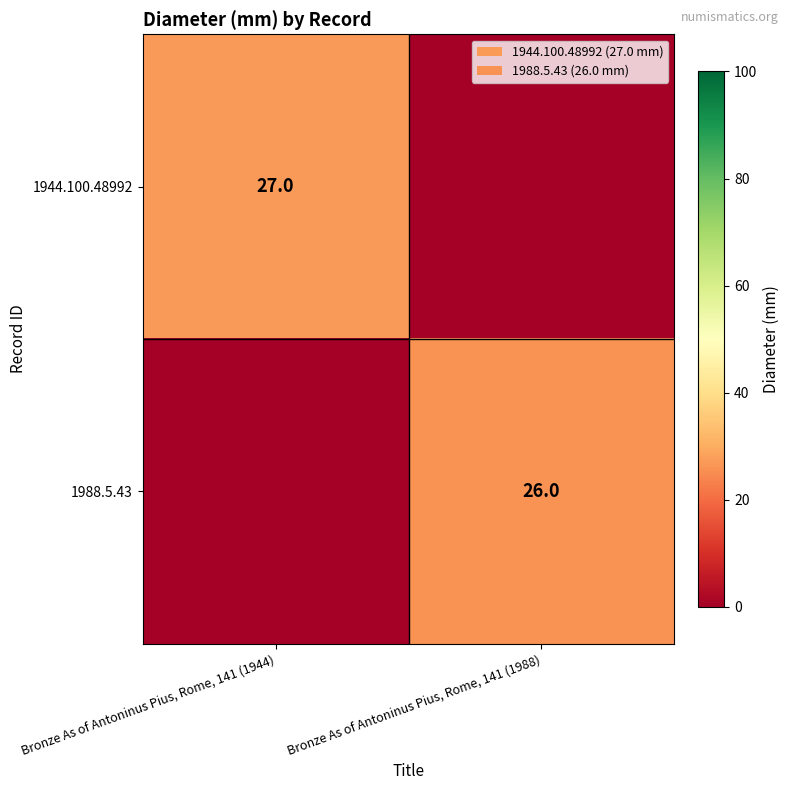

The value of 1988.5.43 at Bronze As of Antoninus Pius, Rome, 141 (1988) is 14. True or false?

False